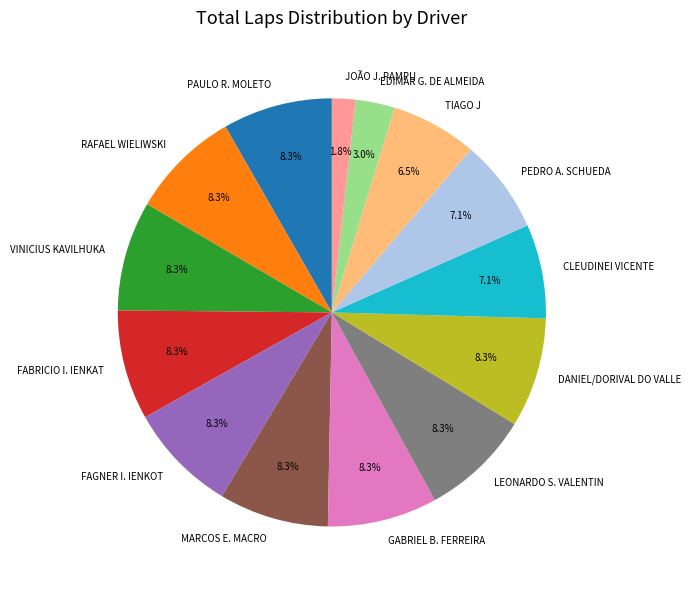

Is FABRICIO I. IENKAT the majority of the pie?

No